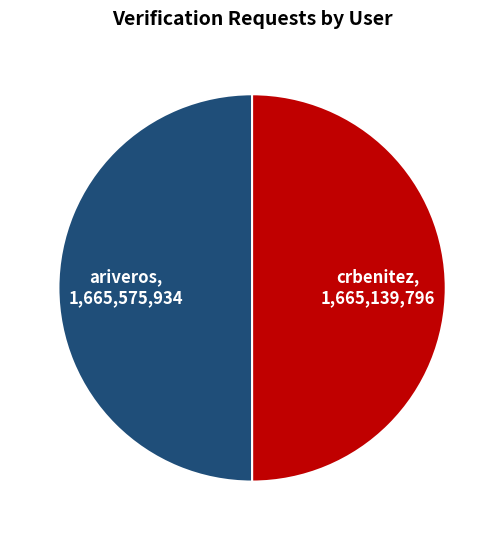

Is it true that ariveros is 50% of the pie?

True